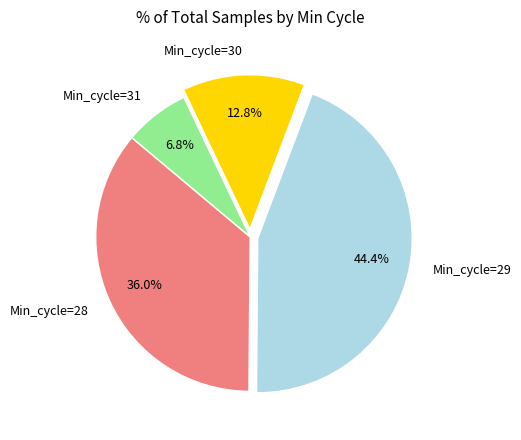

Rank the categories by value from highest to lowest.

Min_cycle=29, Min_cycle=28, Min_cycle=30, Min_cycle=31